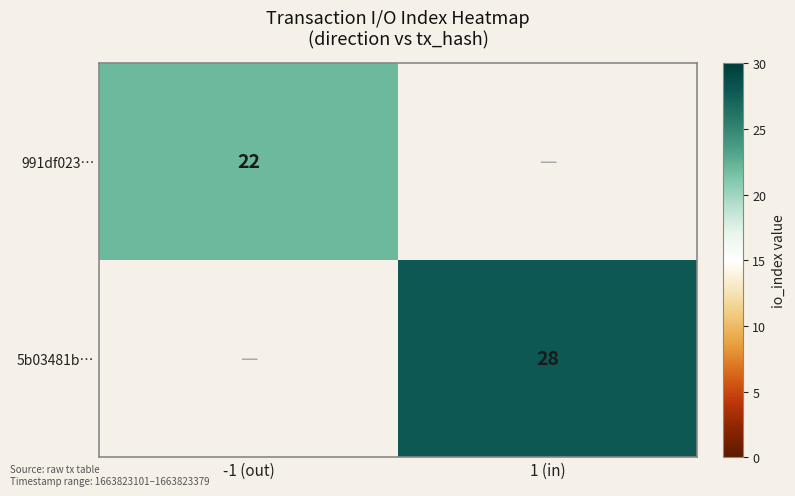

Is it true that 991df023… equals 22 at -1 (out)?

True